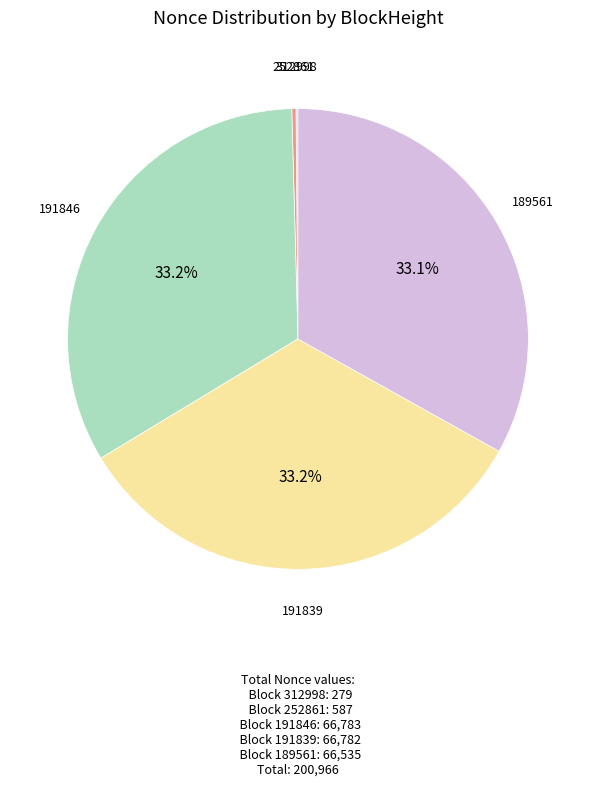

Is there any slice that represents more than half of the pie?

No